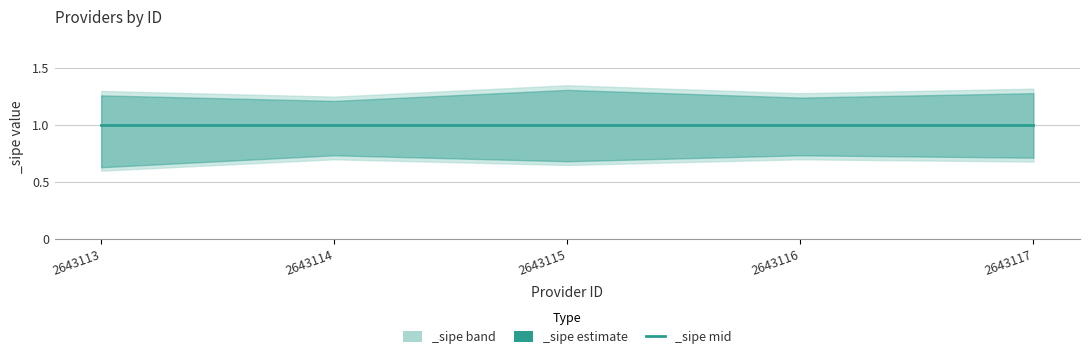

True or false: _sipe_mid has more than 2 points higher than both neighbors.

False